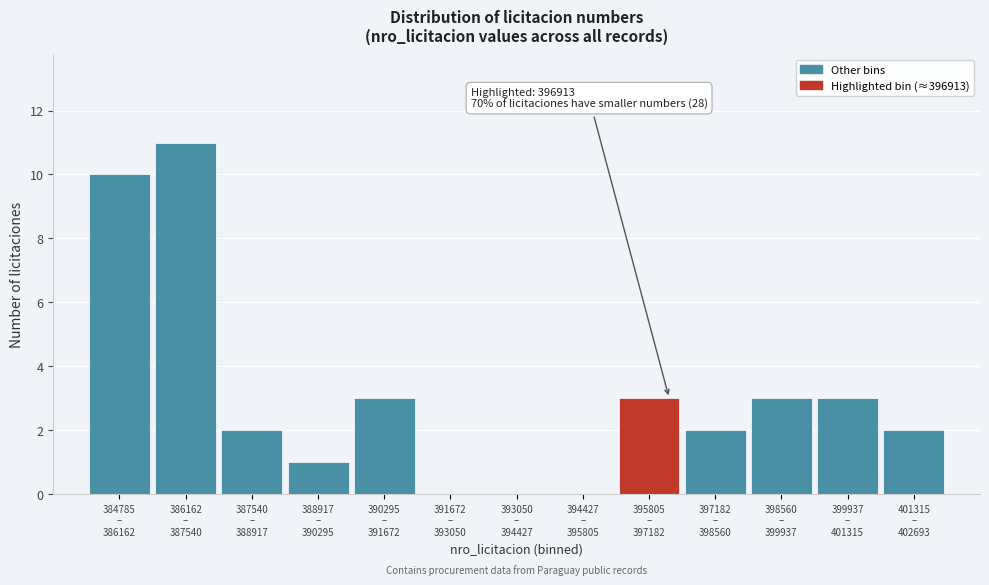

What is the maximum value shown in the chart?

11